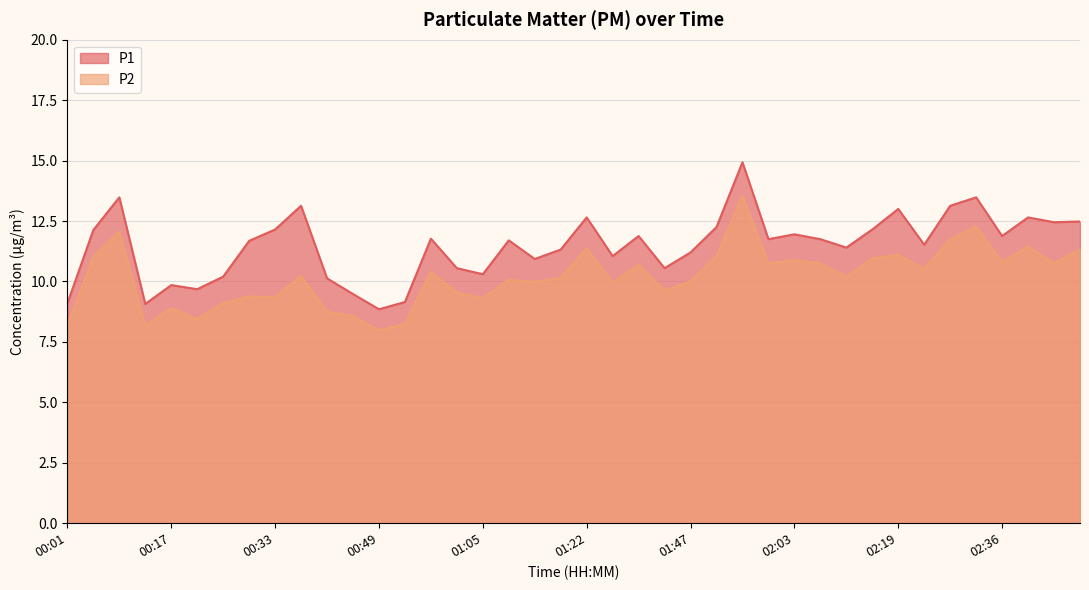

What value does the P2 series have at 02:15?

10.9